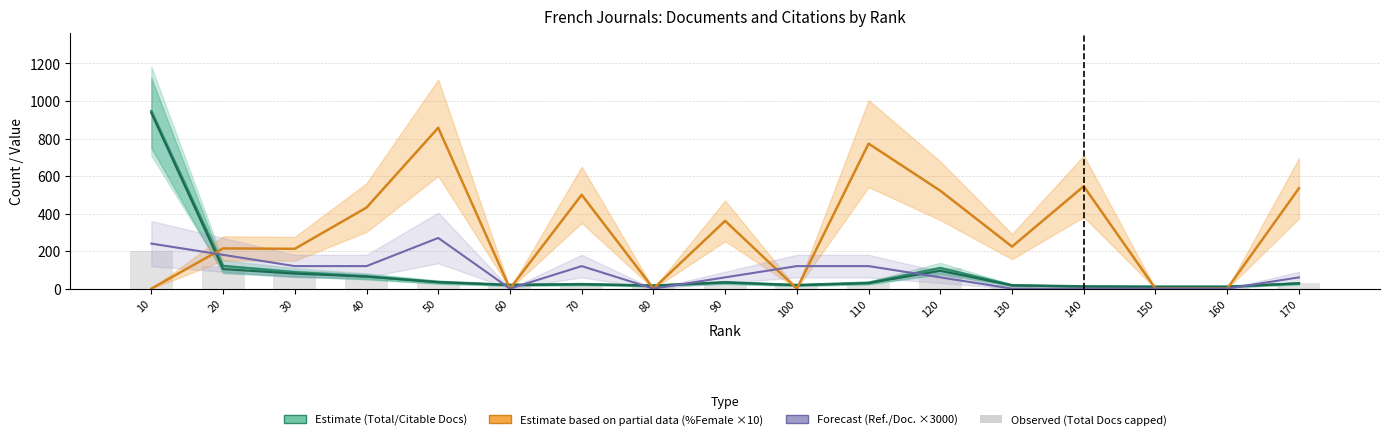

Between 170 and 40, which is larger?

40